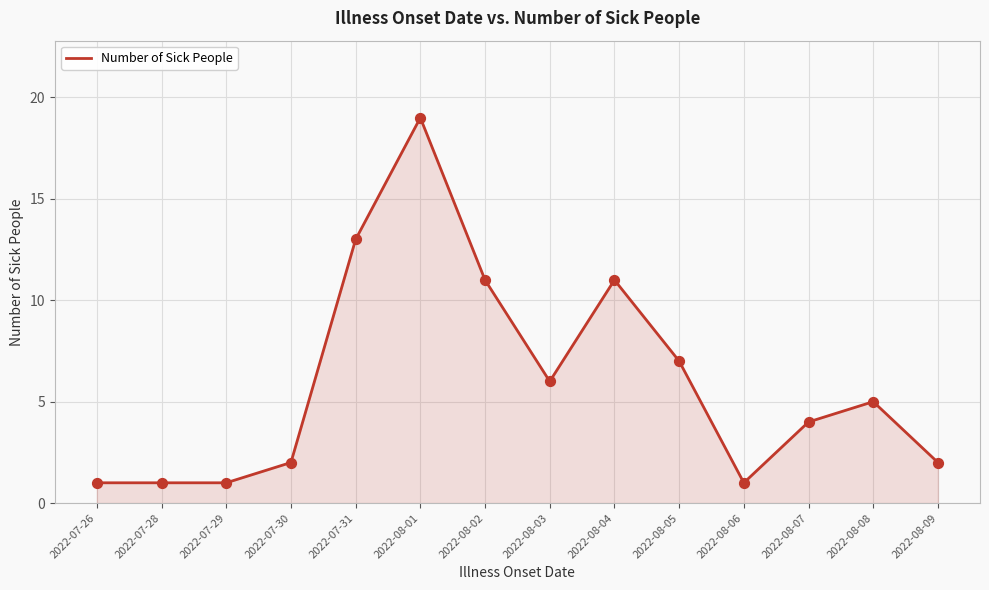

Which has a higher value, 2022-08-02 or 2022-08-07?

2022-08-02